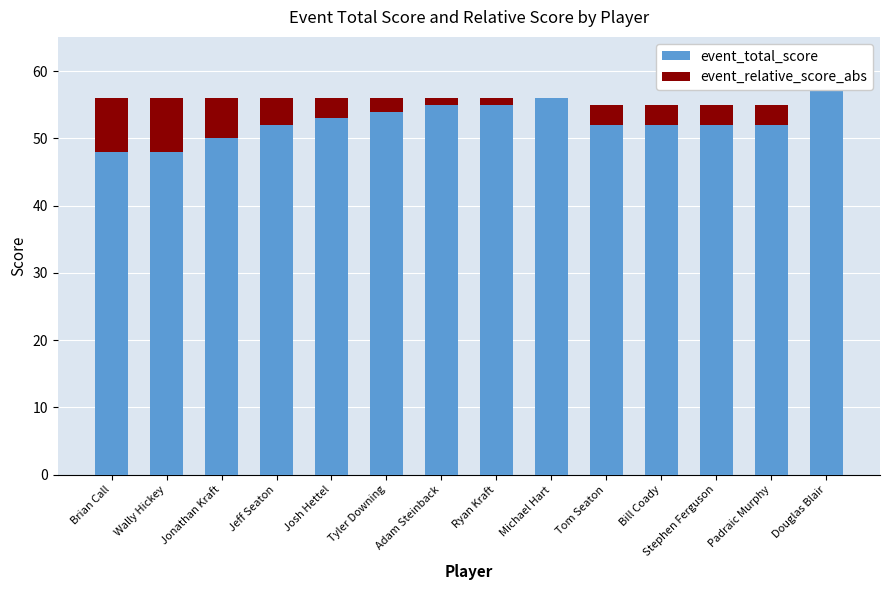

What is the average value of the event_total_score series?

53